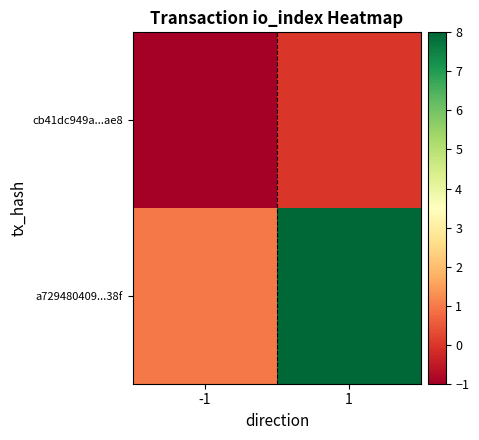

Rank the series by their average value, from highest to lowest.

a729480409...38f, cb41dc949a...ae8